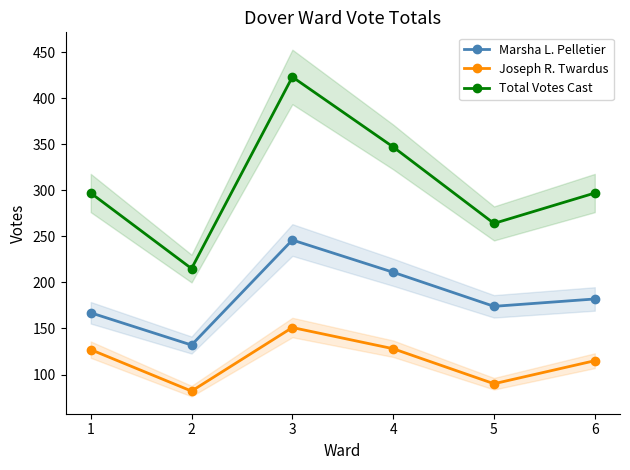

Is the value of Total Votes Cast at 4 greater than the value of Marsha L. Pelletier at 1?

Yes